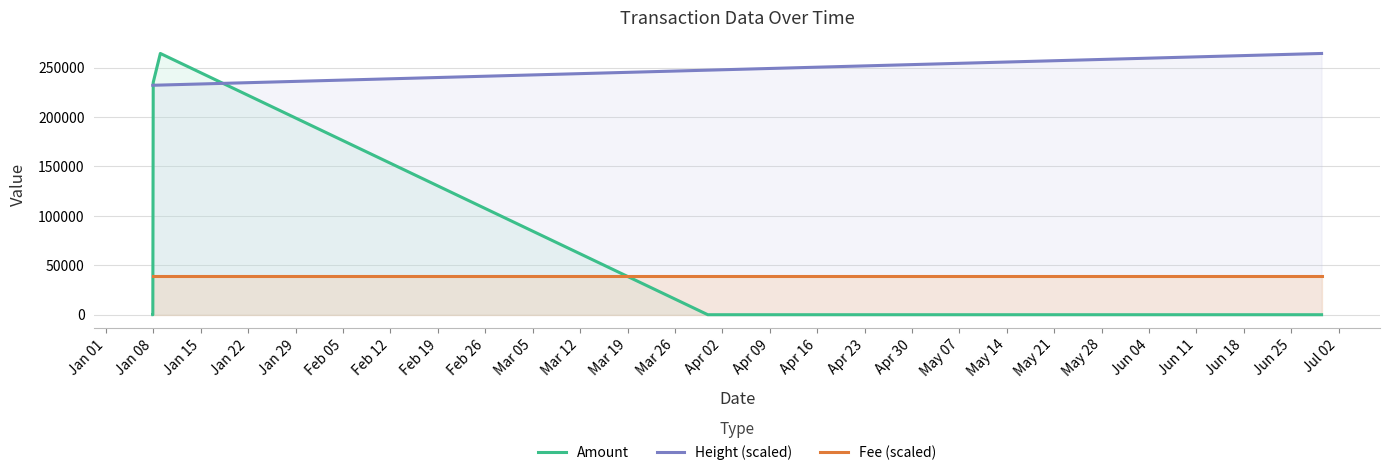

Which series has the largest total across all categories?

Height (scaled)